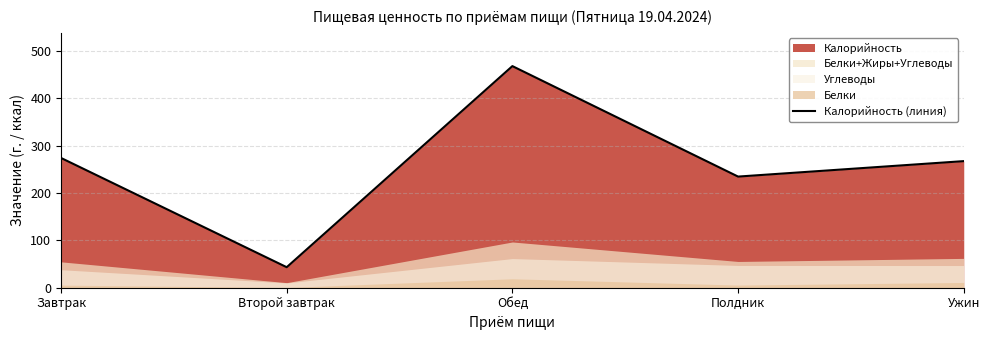

How many points are higher than both their immediate neighbors (excluding endpoints)?

1